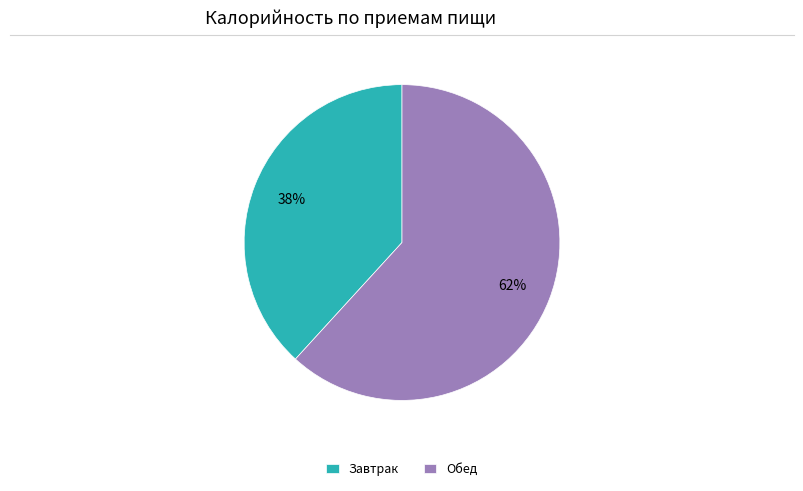

How many slices are in this pie chart?

2